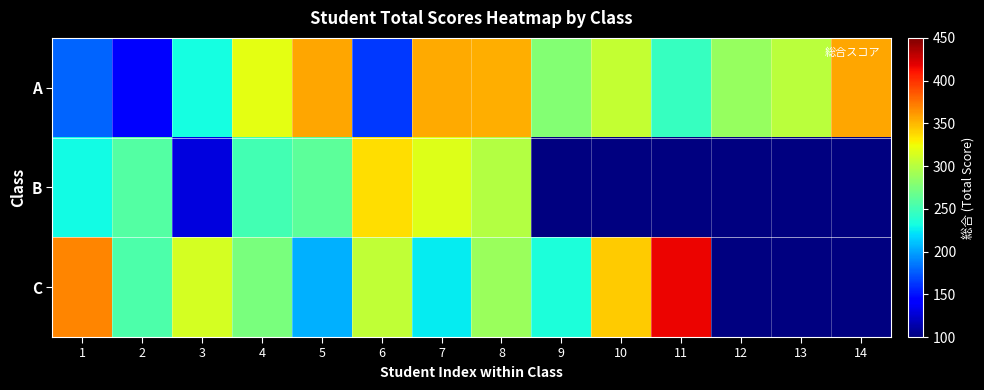

What is the total value across all series at 1?

779.0